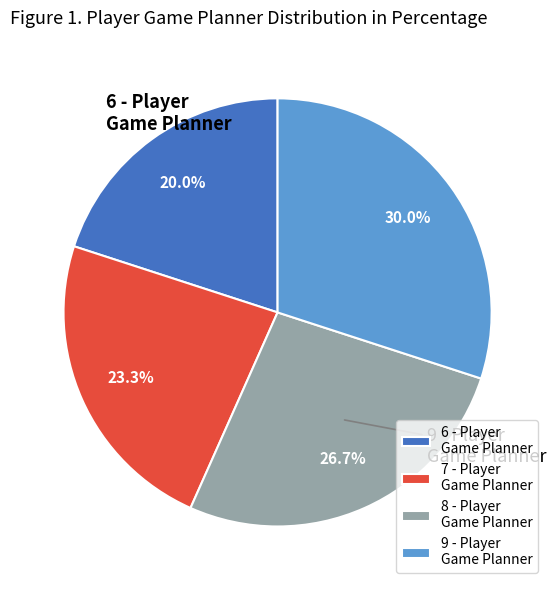

Rank the categories by value from highest to lowest.

9 - Player Game Planner, 8 - Player Game Planner, 7 - Player Game Planner, 6 - Player Game Planner